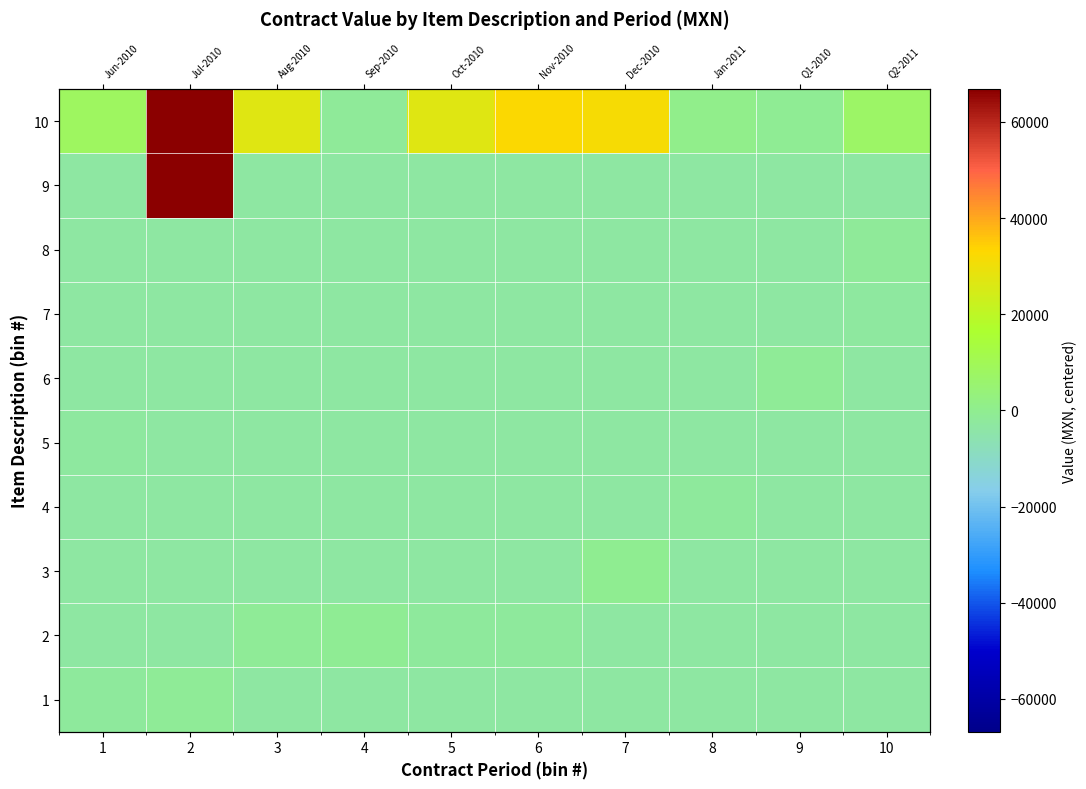

The value of 9 at 1 is -3163.4. True or false?

True